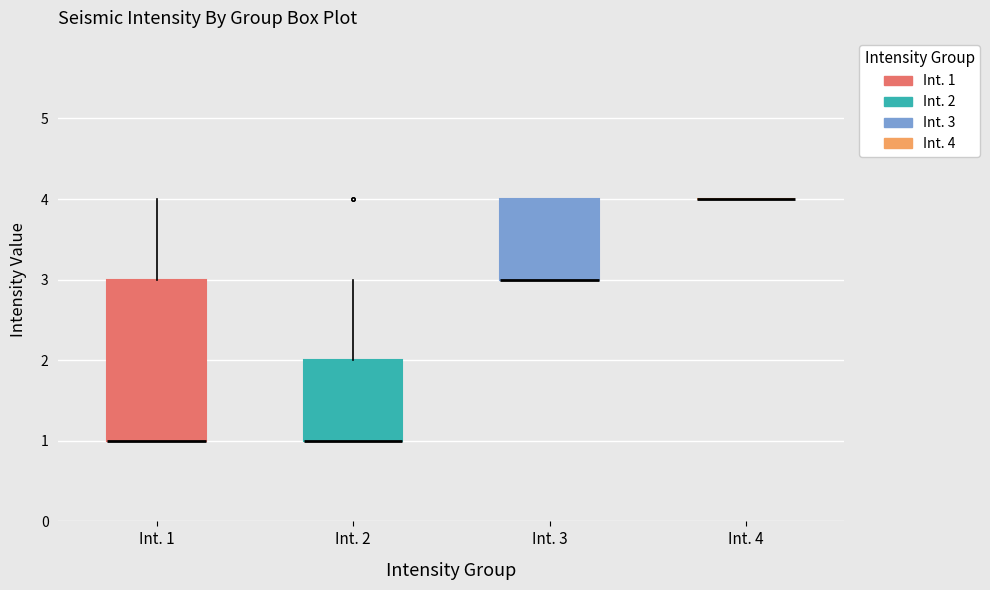

Comparing the boxes themselves (not the whiskers), which one is the tallest?

Int. 1